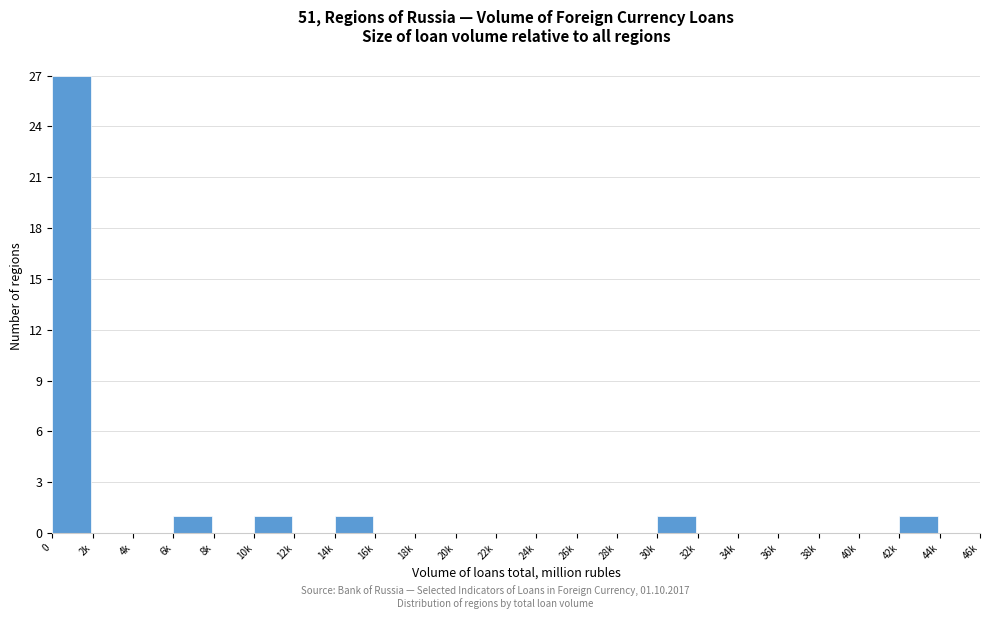

Reading right to left, transcribe all the data shown in this chart.

44k=0	42k=1	40k=0	38k=0	36k=0	34k=0	32k=0	30k=1	28k=0	26k=0	24k=0	22k=0	20k=0	18k=0	16k=0	14k=1	12k=0	10k=1	8k=0	6k=1	4k=0	2k=0	0=27